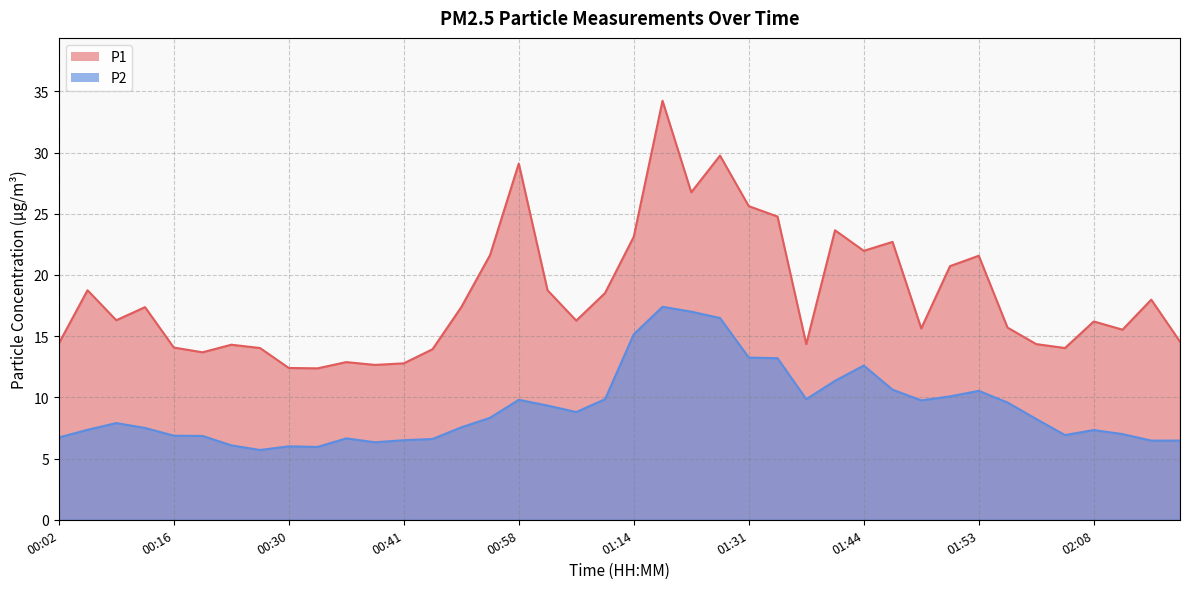

Where is P2 nearest to the value 11?

01:41